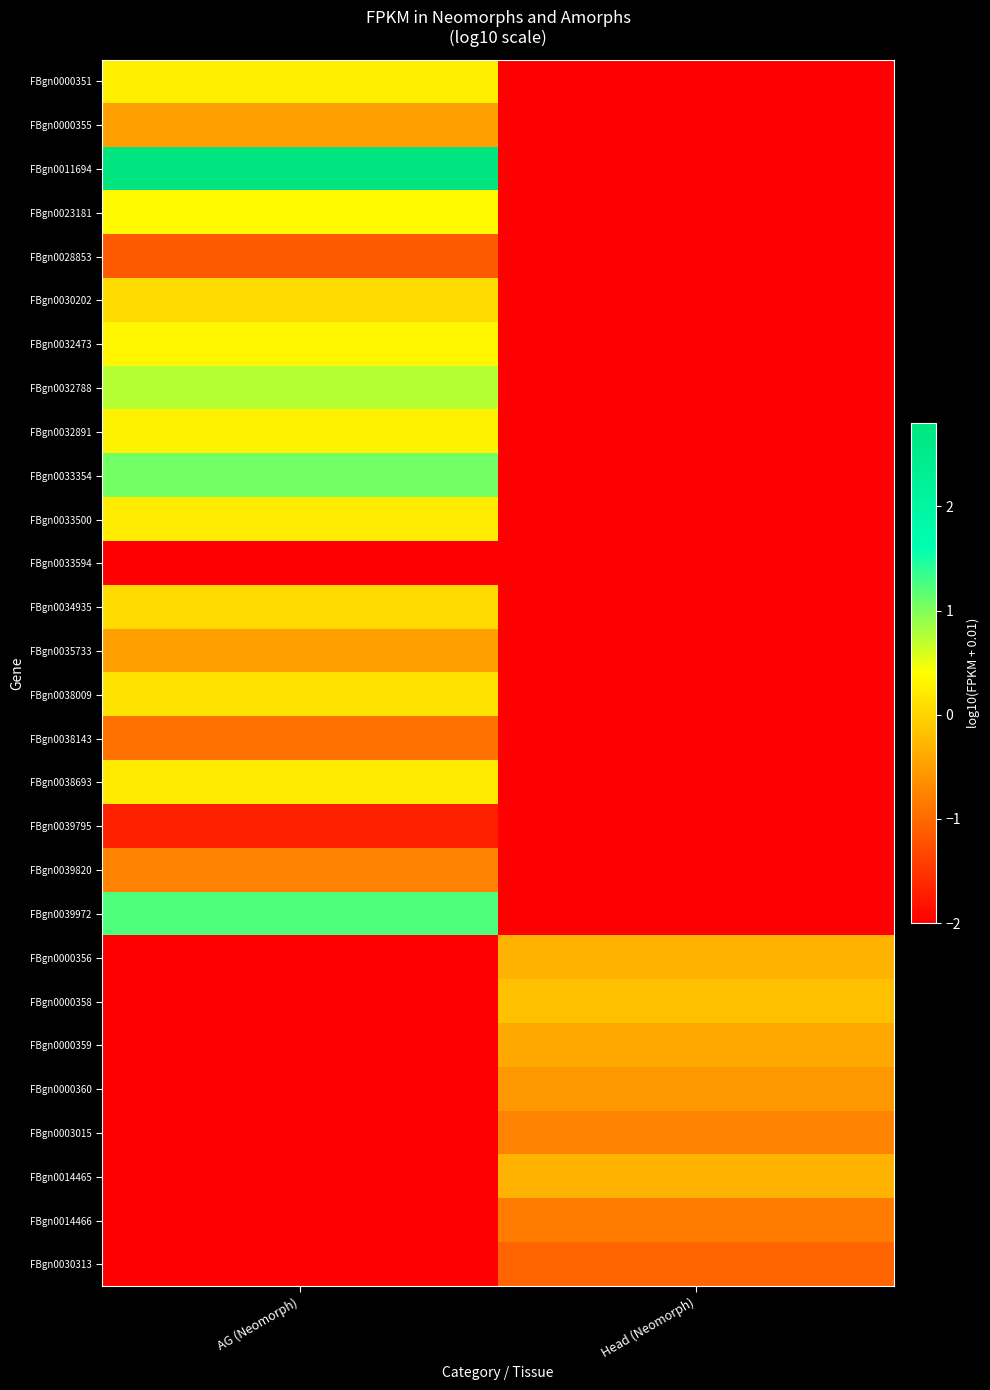

List the series in order of their peak value, highest first.

FBgn0011694, FBgn0039972, FBgn0033354, FBgn0032788, FBgn0023181, FBgn0032473, FBgn0032891, FBgn0000351, FBgn0033500, FBgn0038693, FBgn0038009, FBgn0030202, FBgn0034935, FBgn0000358, FBgn0014465, FBgn0000356, FBgn0000359, FBgn0000355, FBgn0035733, FBgn0000360, FBgn0039820, FBgn0003015, FBgn0014466, FBgn0038143, FBgn0030313, FBgn0028853, FBgn0039795, FBgn0033594